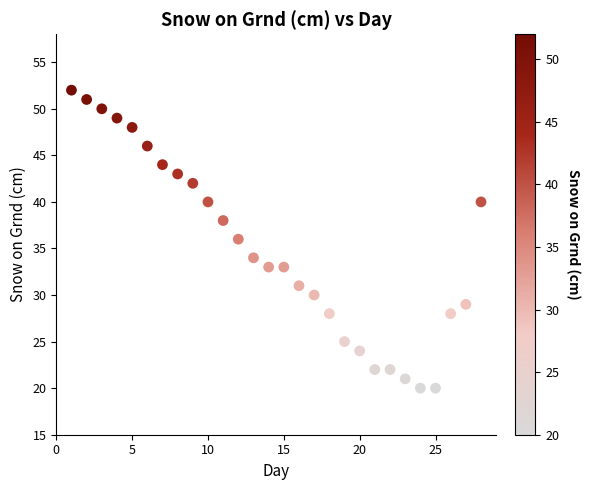

What is the range of Y values (max minus min)?

32